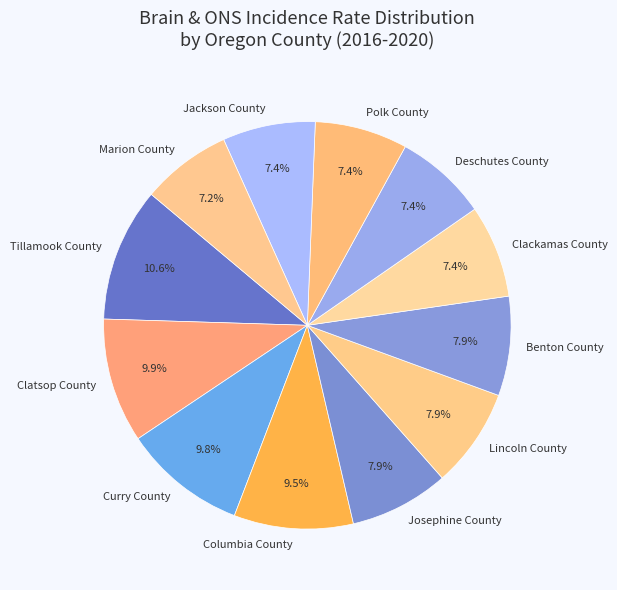

The Marion County slice represents 14% of the pie. True or false?

False